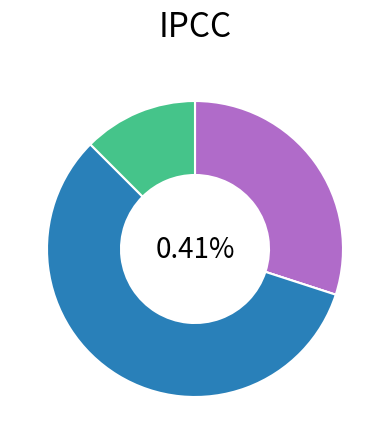

Does 3 account for over 50% of the chart?

No